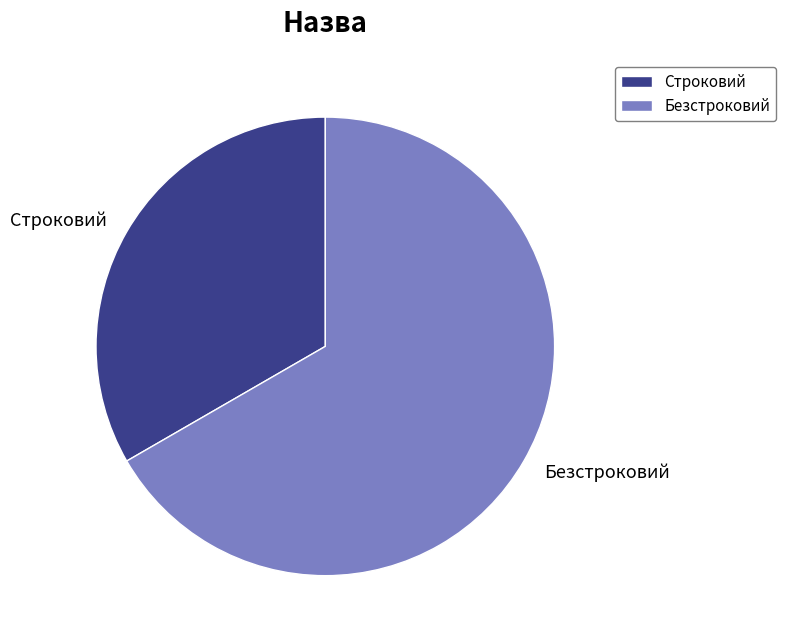

How many slices are in this pie chart?

2